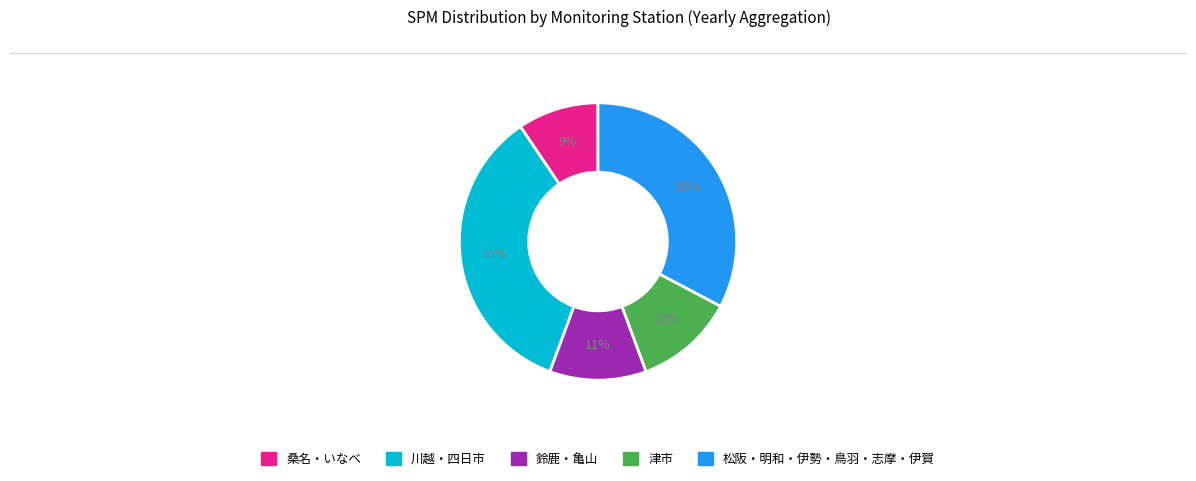

Is the sum of 川越・四日市 and 鈴鹿・亀山 greater than half?

No